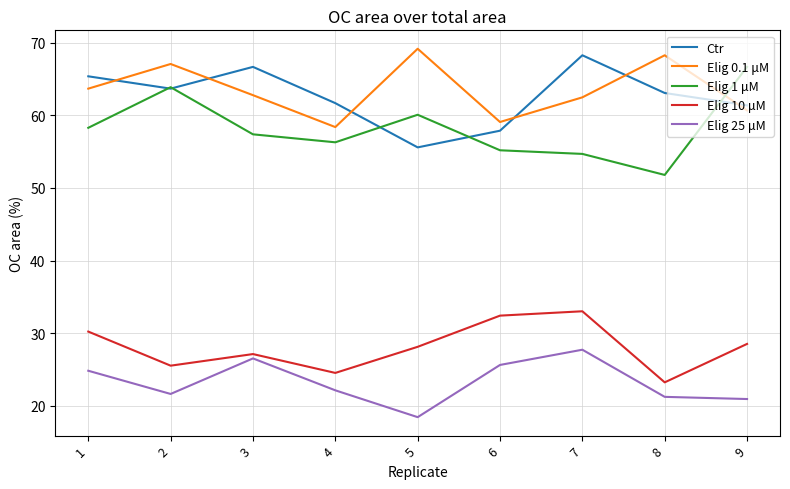

In Elig 1 μM, how many points are higher than both neighbors (excluding endpoints)?

2